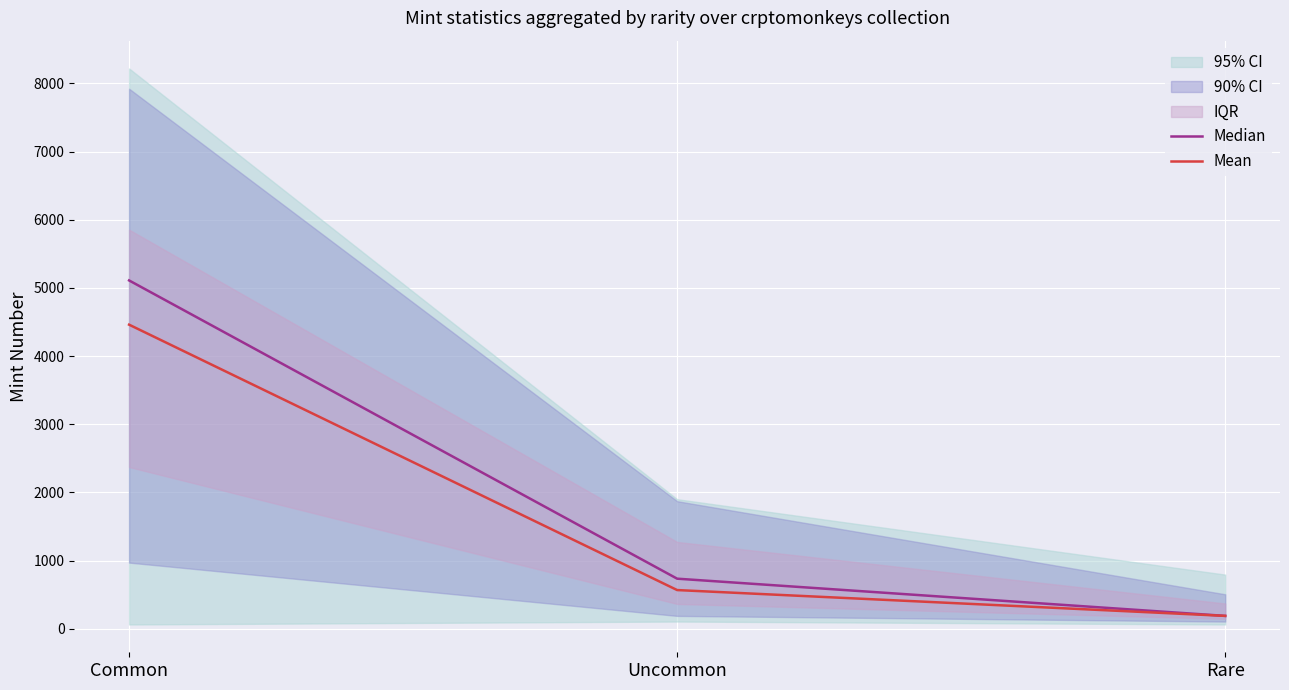

How many data points in Mean are above 567?

1